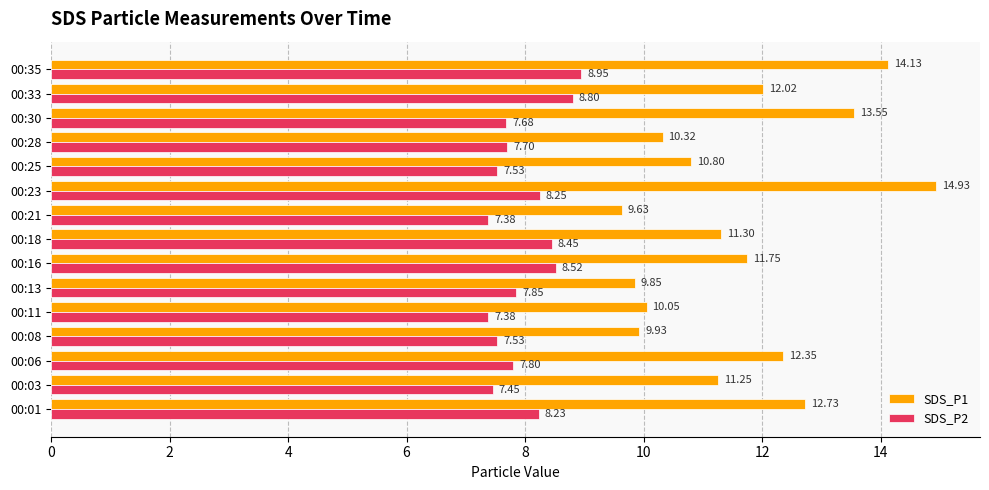

Which series has the widest spread of values?

SDS_P1